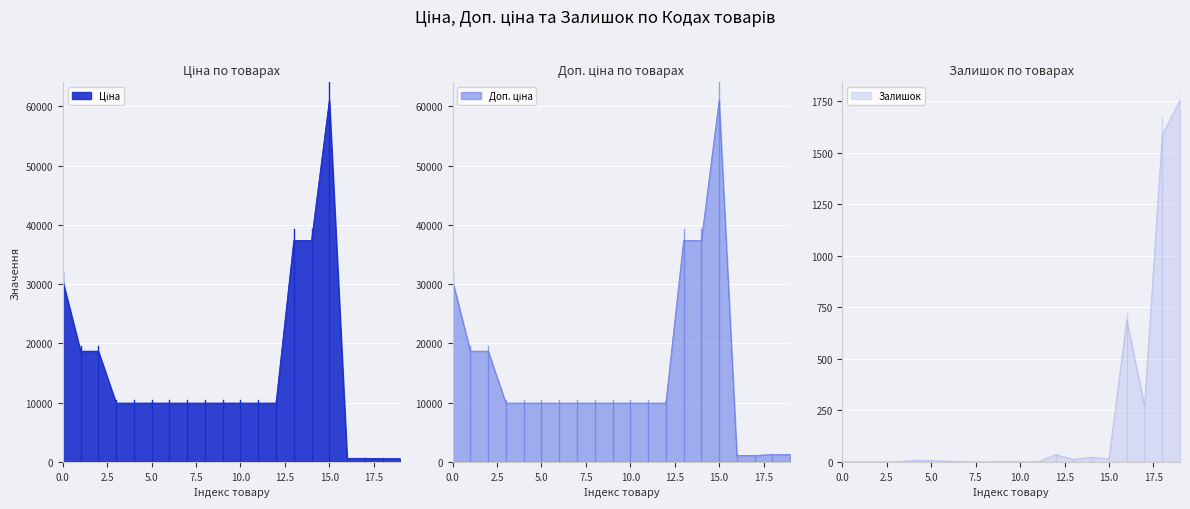

True or false: Залишок has more than 2 points higher than both neighbors.

True